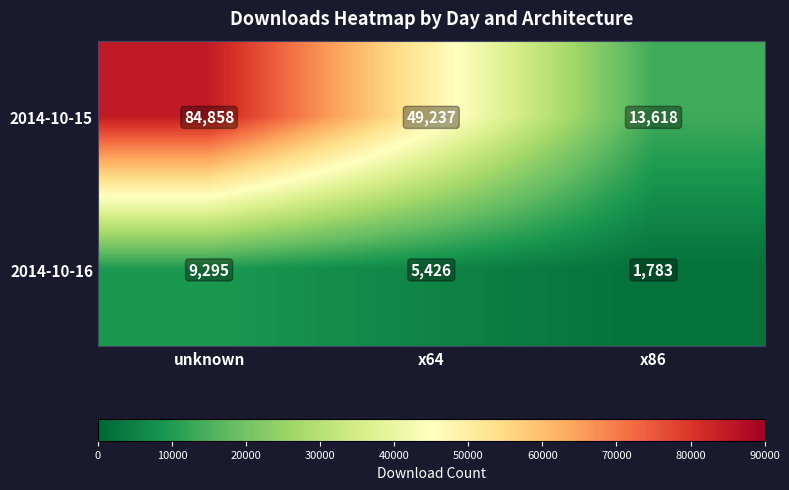

What is the smallest value displayed?

1783